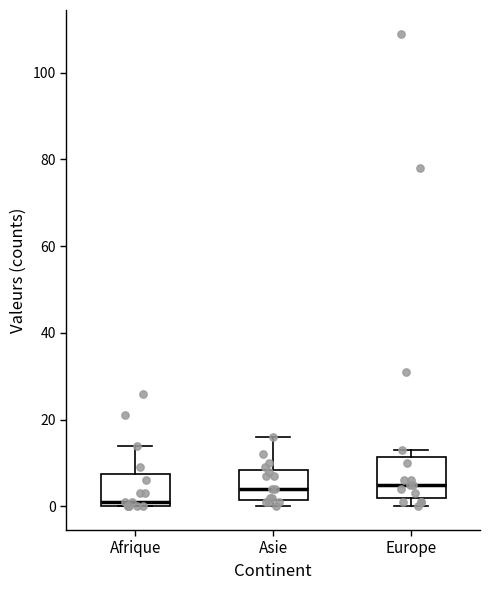

Which box is the tallest, from its lower edge to its upper edge?

Europe